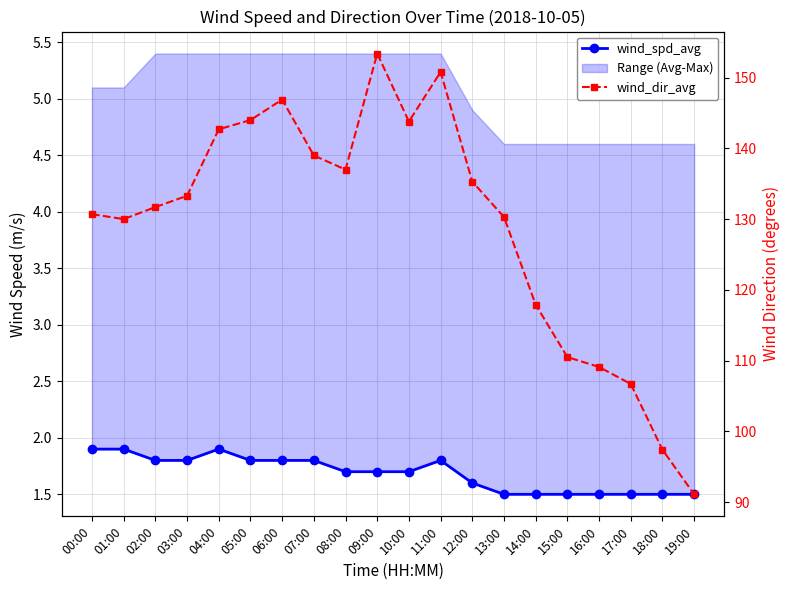

What is the spread (max minus min) of values at 13:00?

128.8